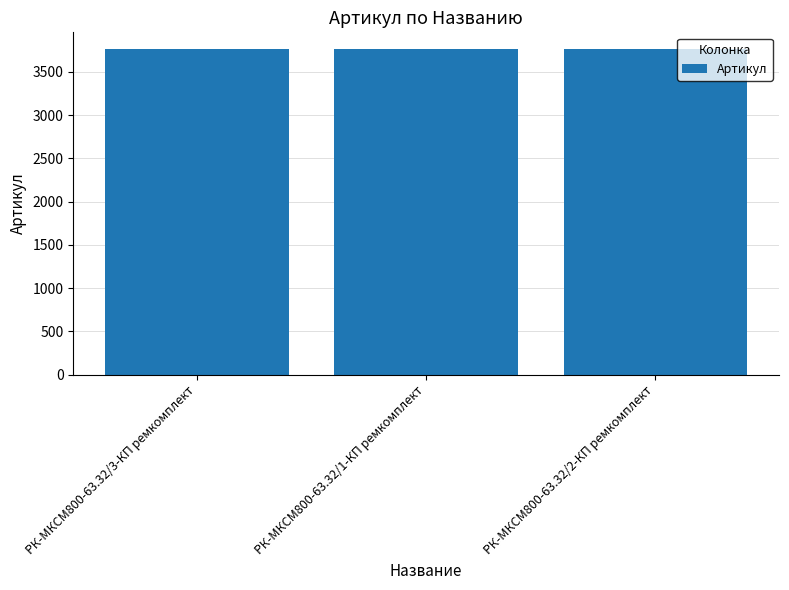

Does the chart contain stacked bars?

No